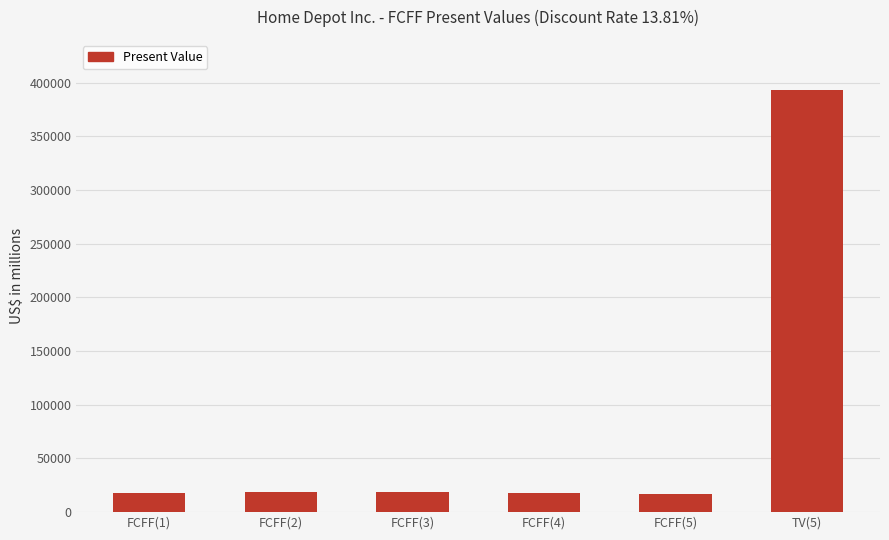

How many bars are there in total?

6